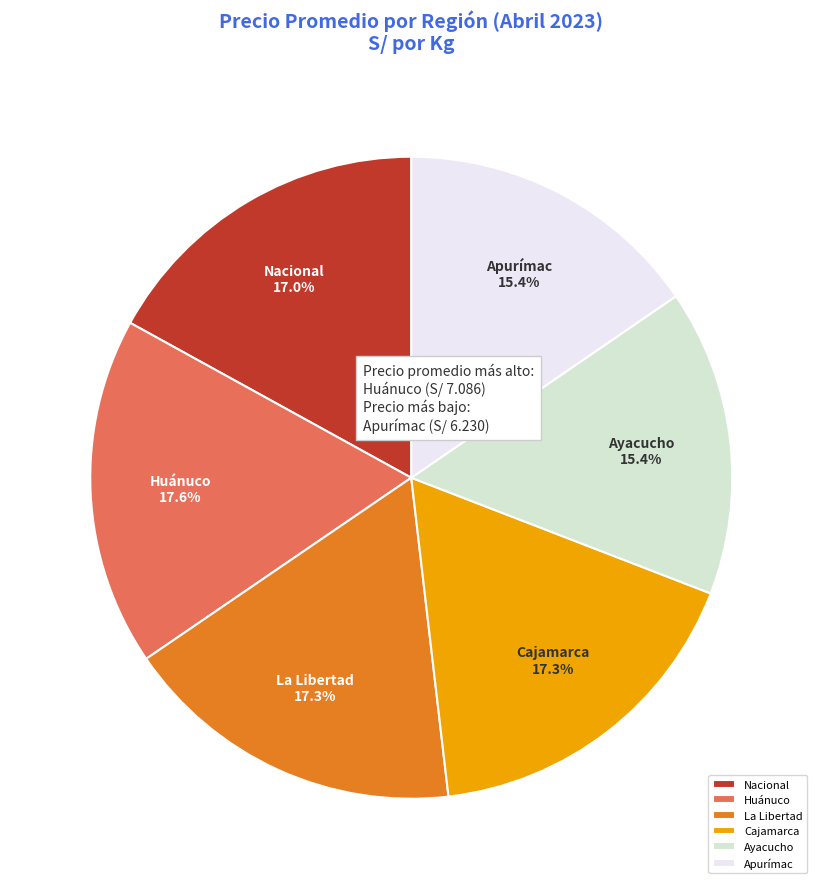

Approximately how many times larger is the value at La Libertad compared to Nacional?

1.0